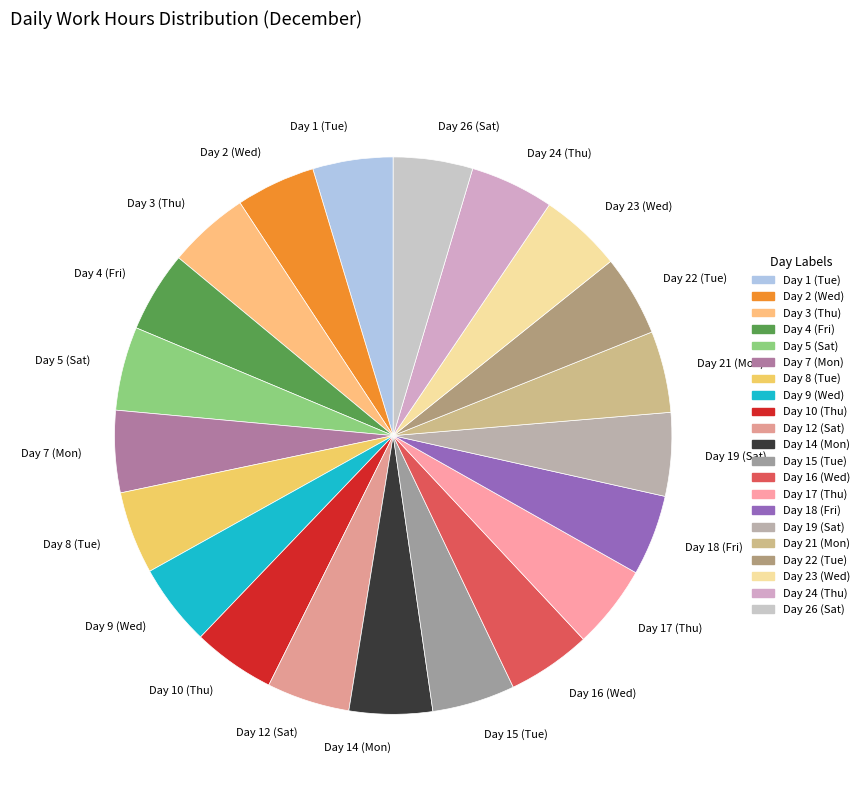

Is Day 18 (Fri) the majority of the pie?

No